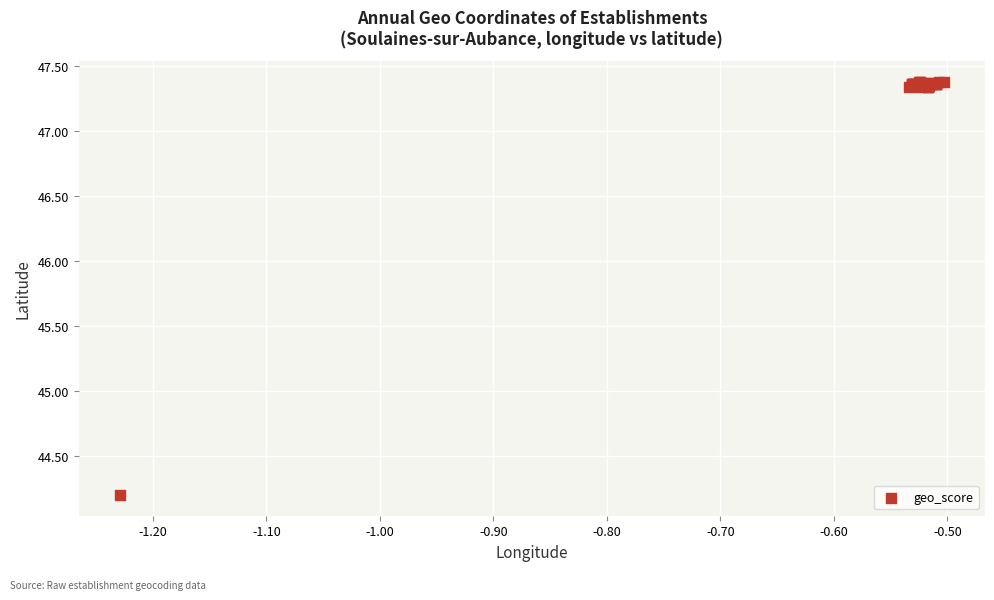

What Y value in the scatter plot is closest to 45?

44.2